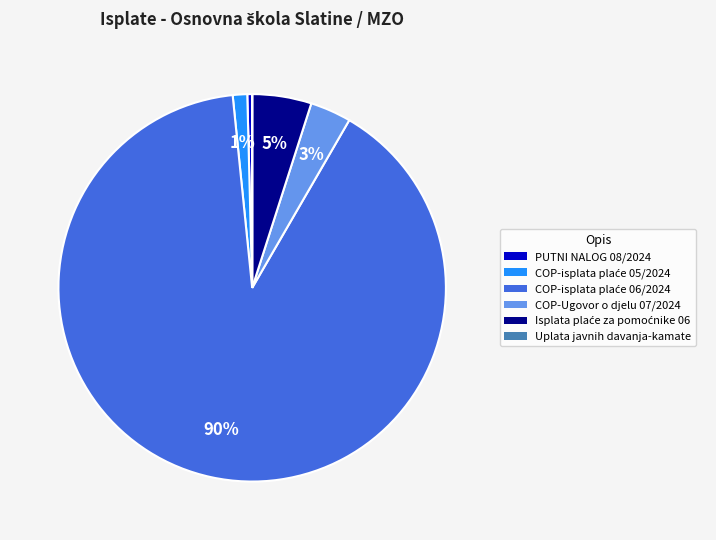

True or false: COP-Ugovor o djelu 07/2024 accounts for 3% of the total.

True